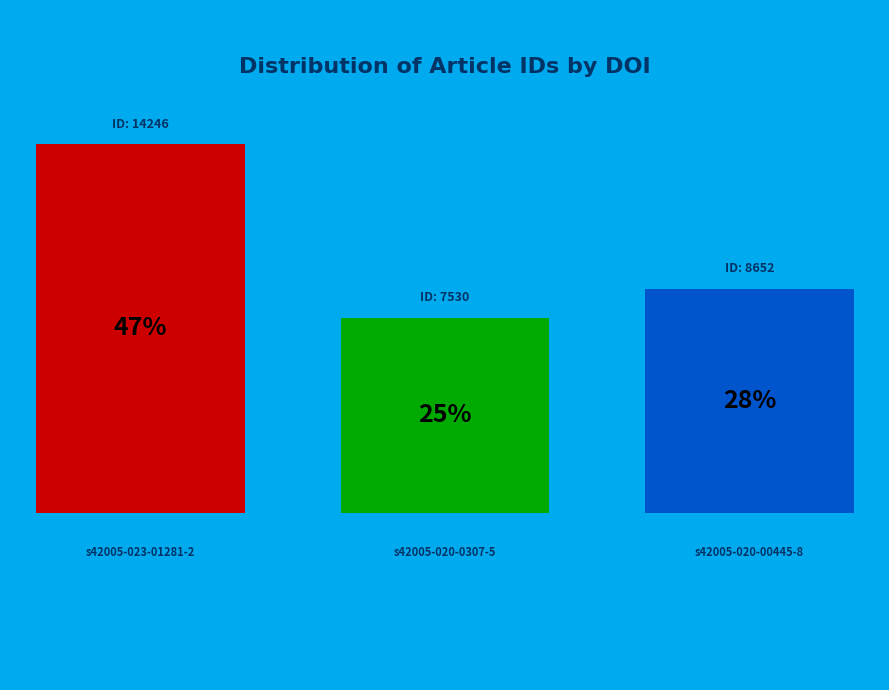

Rank the categories by value from lowest to highest.

10.1038/s42005-020-0307-5, 10.1038/s42005-020-00445-8, 10.1038/s42005-023-01281-2